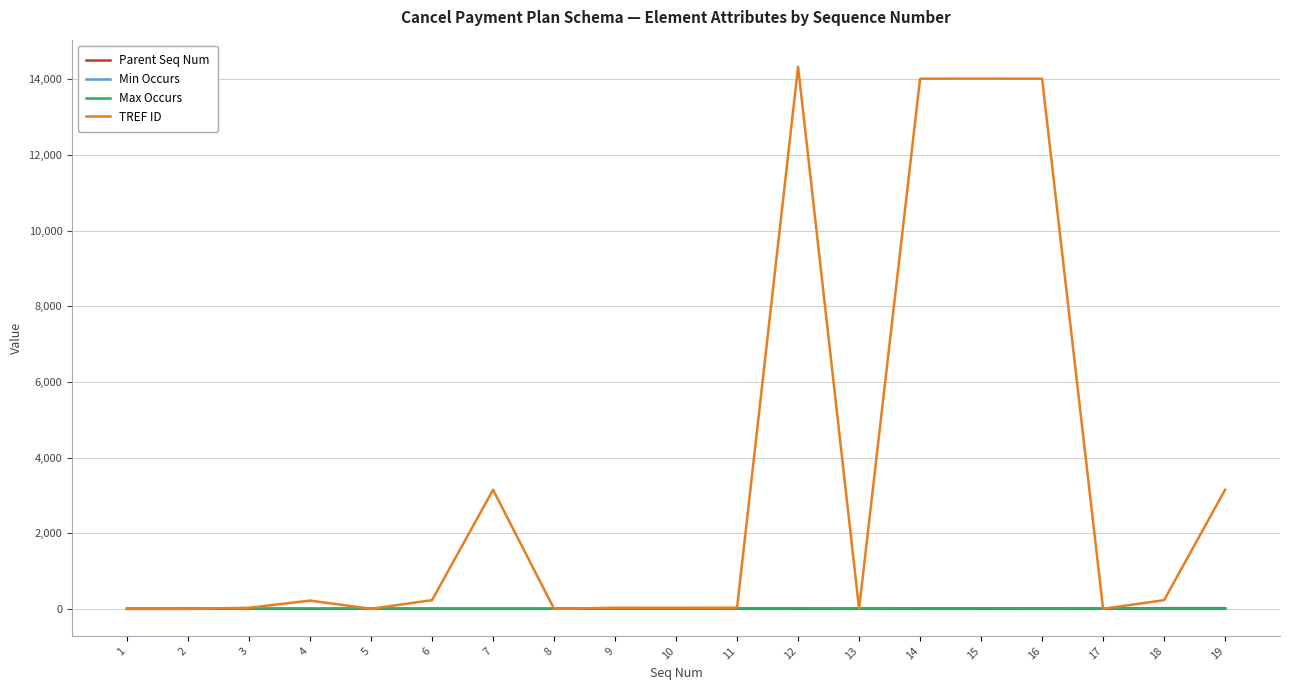

Which series has the largest total across all categories?

TREF ID